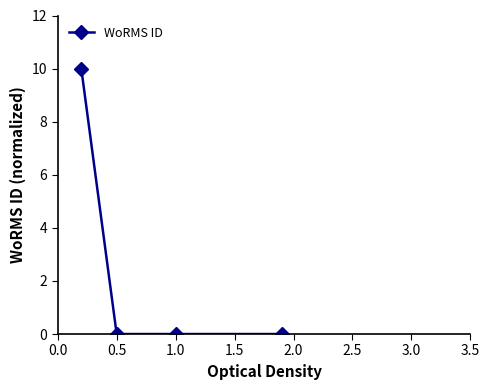

Reading left to right, what are all the values shown in this chart?

10	0	0	0